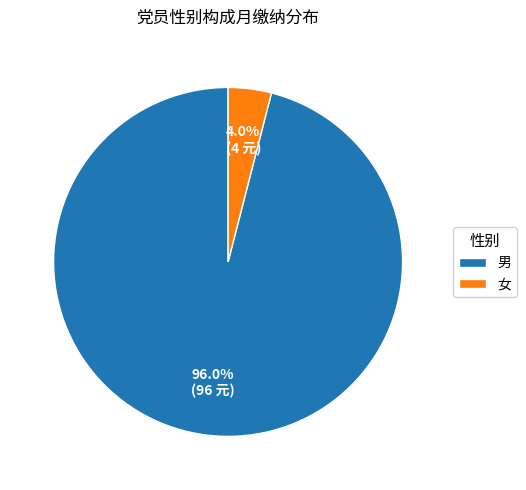

What is the smallest slice in the pie chart?

女